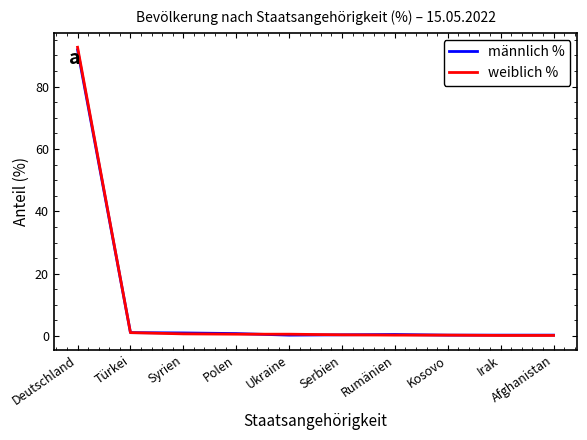

What is the total value across all series at Rumänien?

0.8